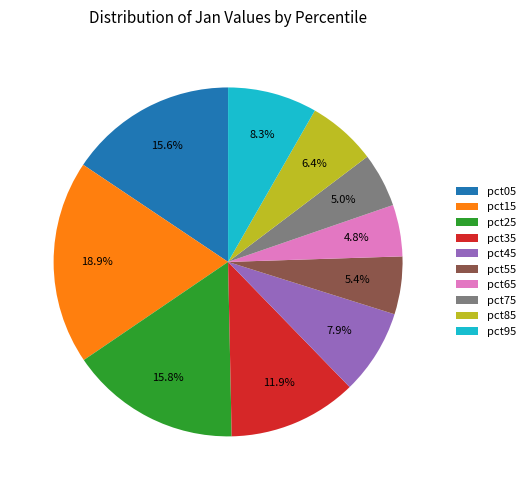

How many segments does this pie chart have?

10